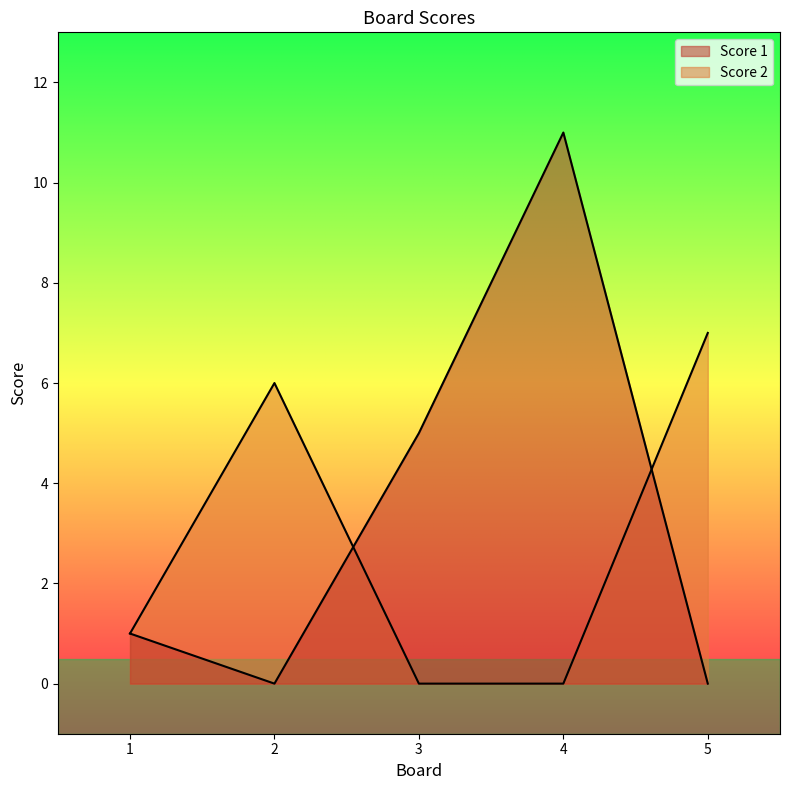

Where is the first local maximum for Score 2?

2